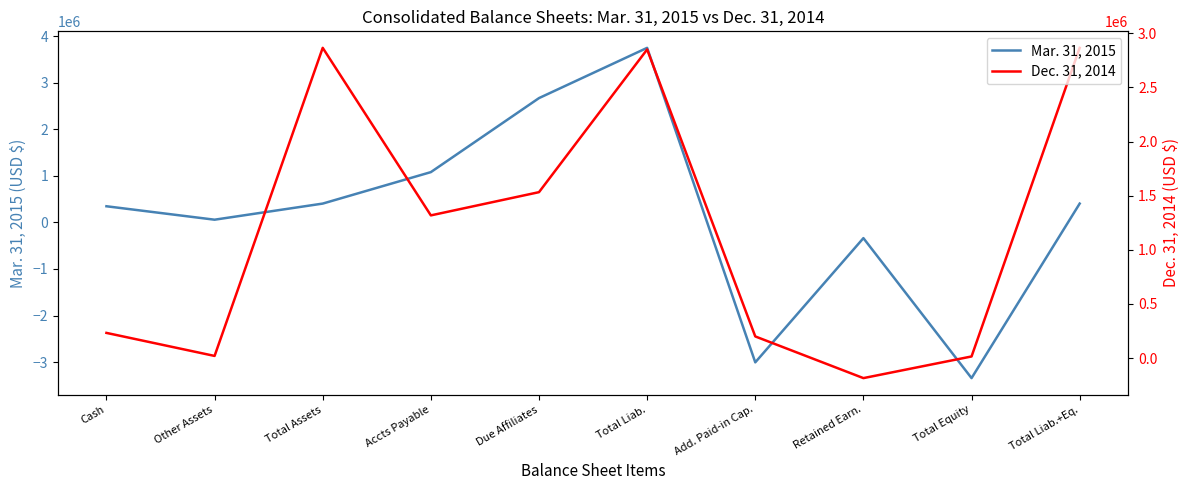

What is the difference between the maximum and minimum values in the Dec. 31, 2014 series?

3050834